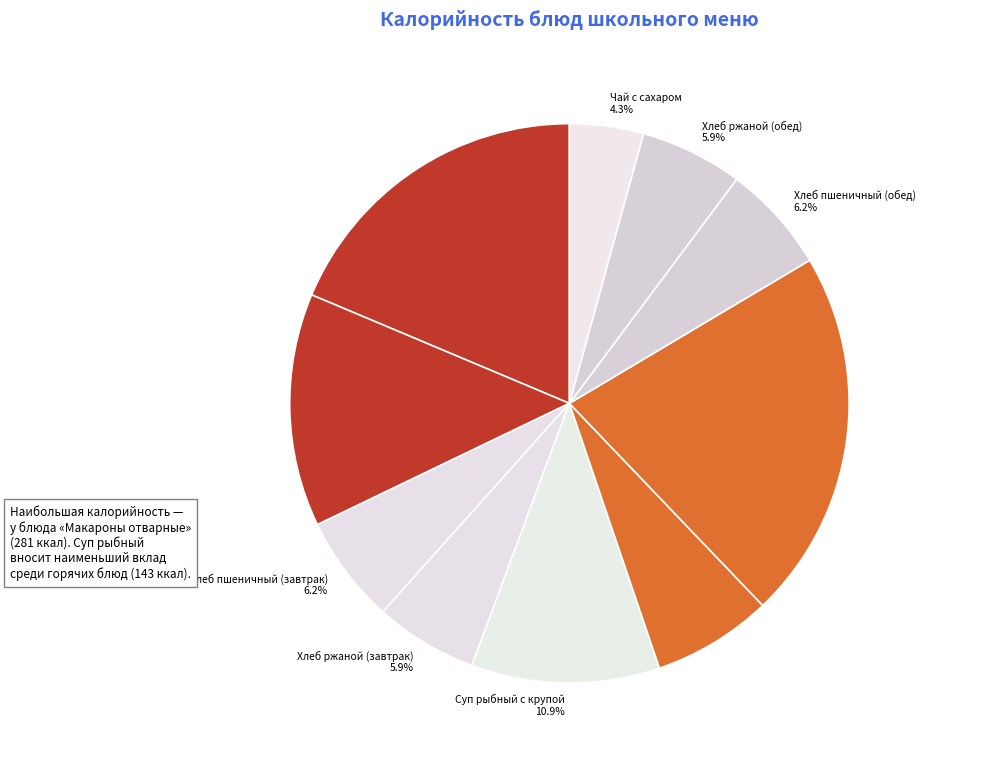

To the nearest percent, what is the difference between the Чай с сахаром and Хлеб пшеничный (завтрак) slice percentages?

2%